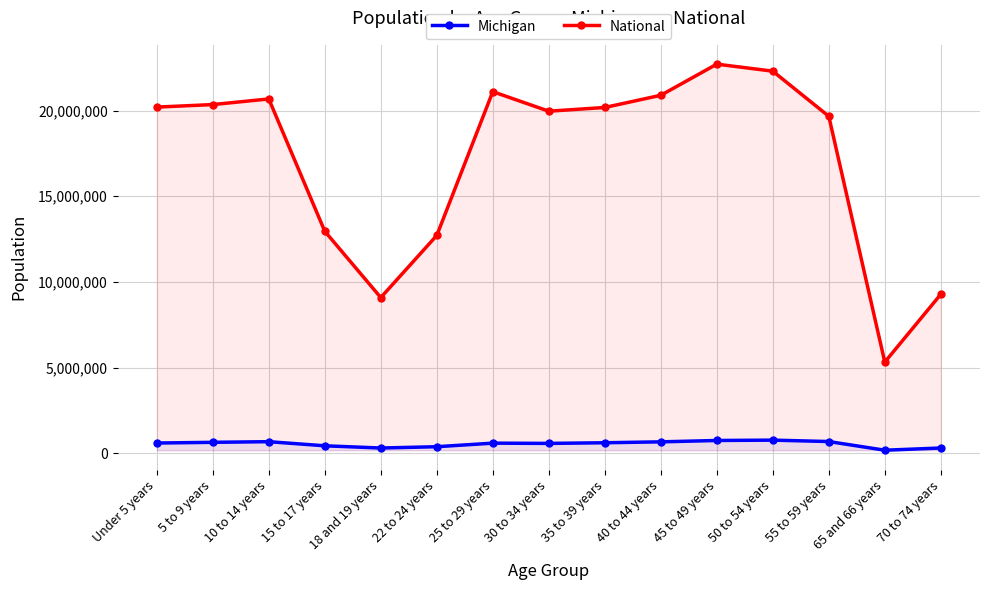

True or false: National and Michigan intersect in this chart.

False